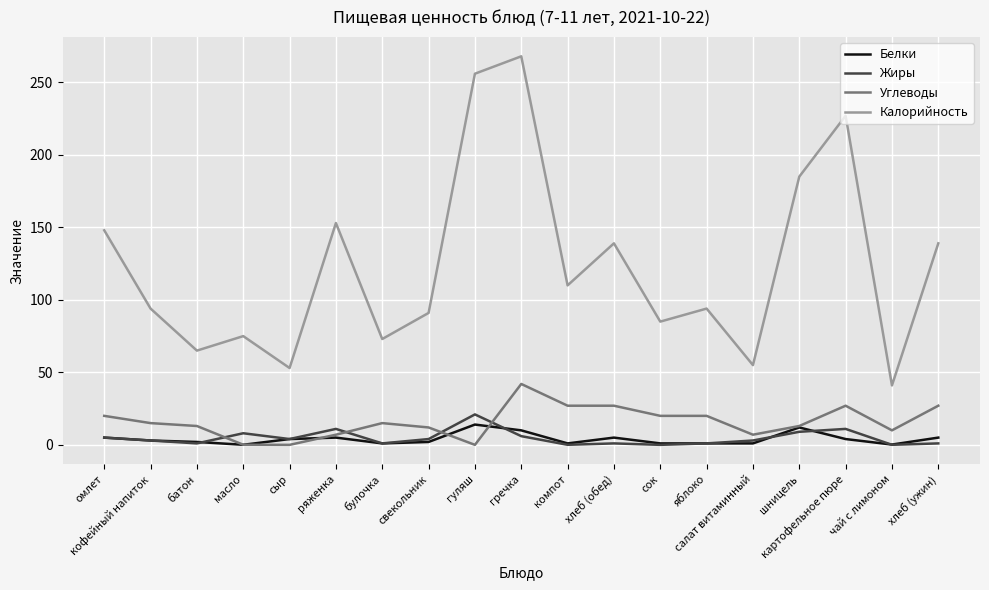

Which series has the largest range (max minus min)?

Калорийность